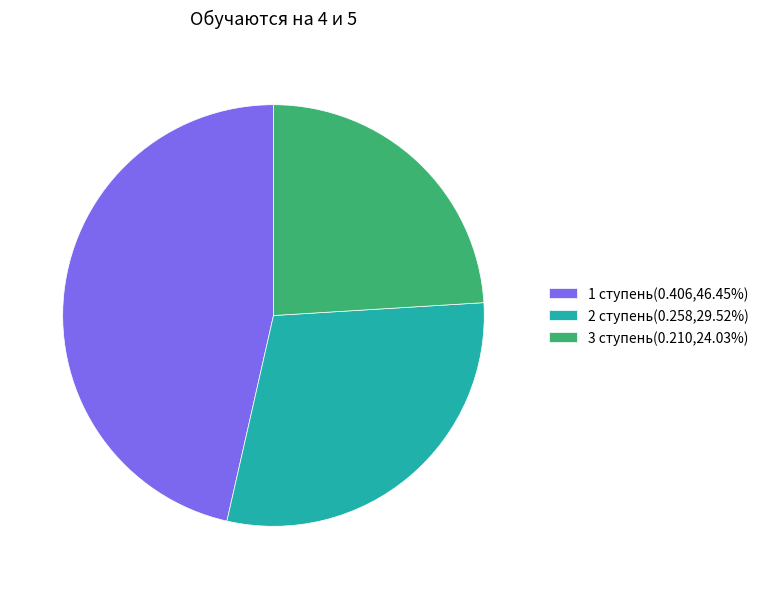

Is the sum of 2 ступень(0.258,29.52%) and 1 ступень(0.406,46.45%) greater than half?

Yes